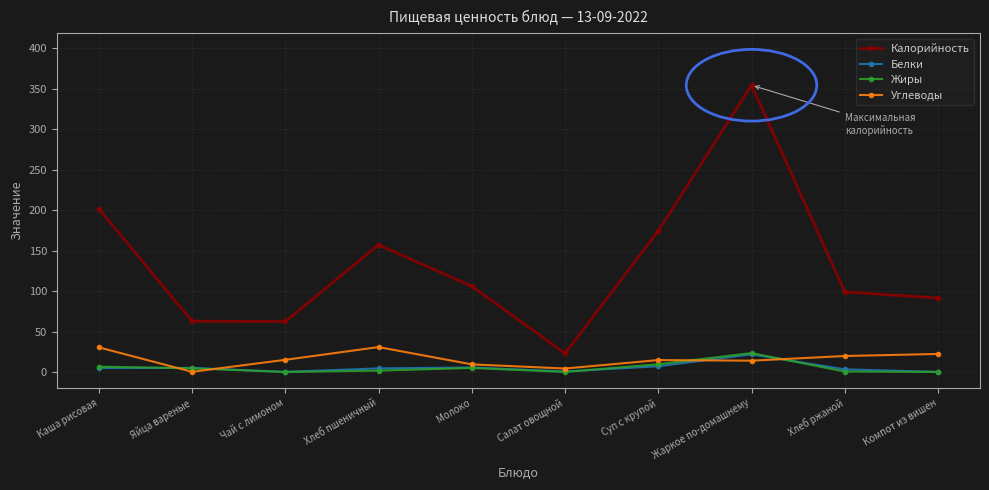

At which category does Калорийность reach its first local peak?

Хлеб пшеничный